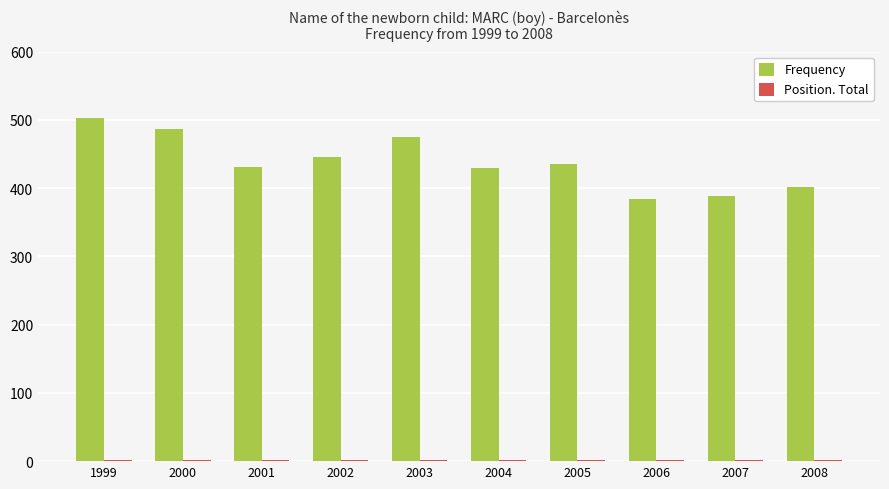

Which series has the largest total across all categories?

Frequency